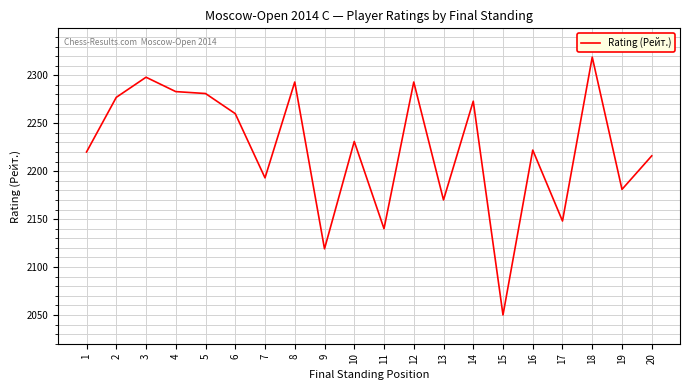

What is the minimum value shown in the chart?

2050